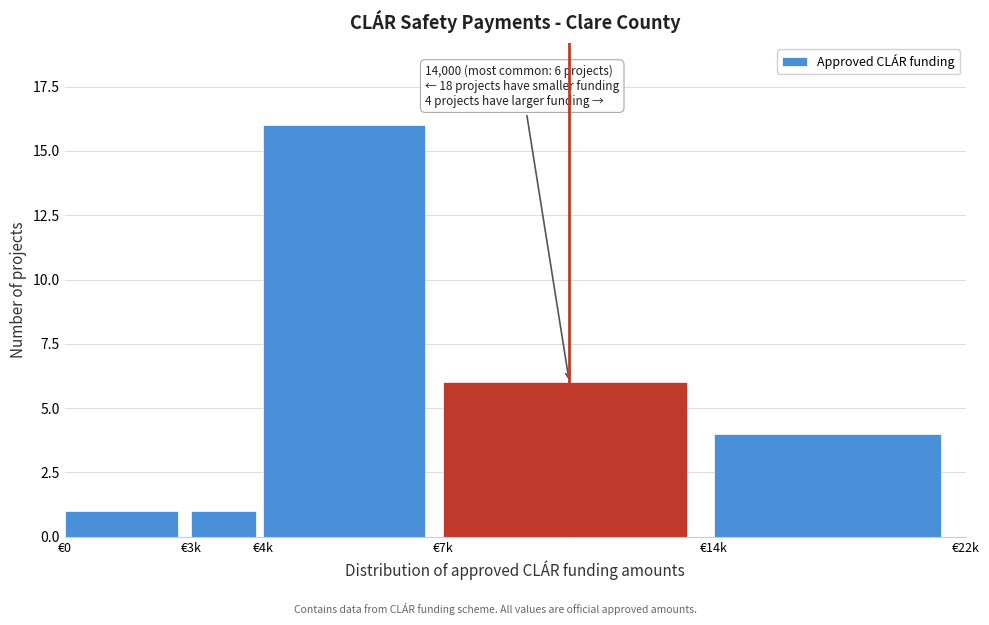

Reading left to right, what are all the values shown in this chart?

1	1	16	6	4